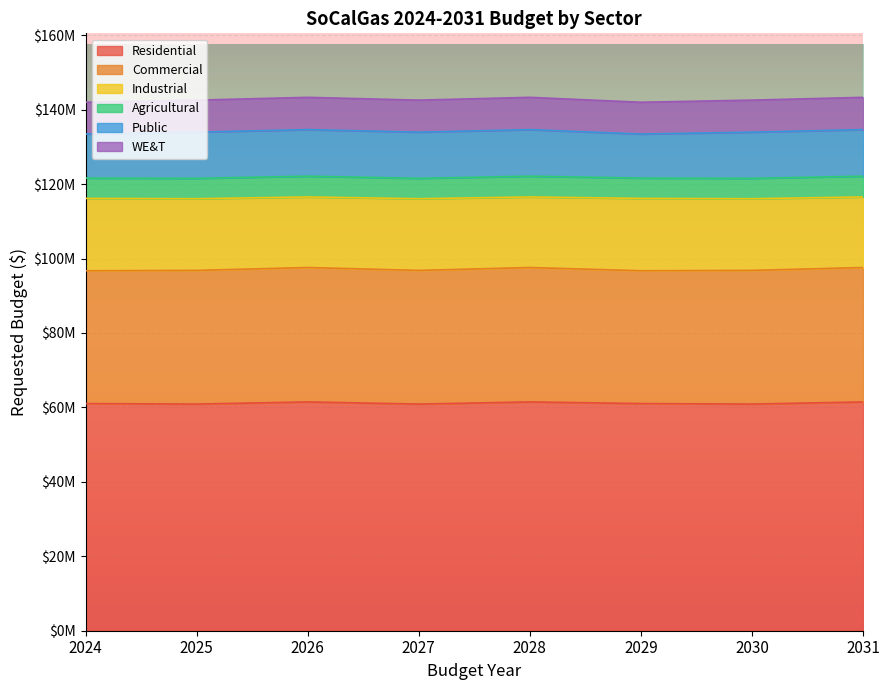

What are all the series names shown in the legend?

Residential, Commercial, Industrial, Agricultural, Public, WE&T